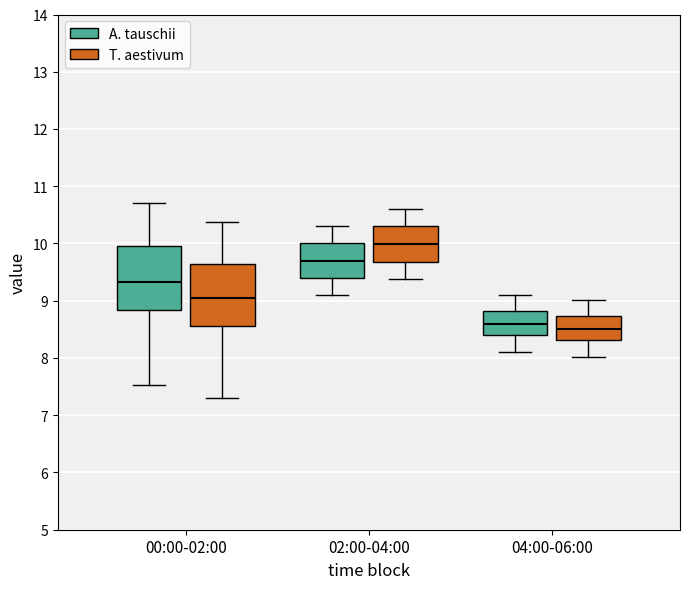

Reading left to right, transcribe this box plot: for each box, give where its median line is, the range the box spans, and where its two whiskers end, as read against the y-axis. The values are not printed on the chart, so give them approximately, as read against the axis.

00:00-02:00 (A. tauschii): median 9.3, box 8.8 to 9.9, whiskers 7.5 to 10.7
00:00-02:00 (T. aestivum): median 9.0, box 8.6 to 9.6, whiskers 7.3 to 10.4
02:00-04:00 (A. tauschii): median 9.7, box 9.4 to 10.0, whiskers 9.1 to 10.3
02:00-04:00 (T. aestivum): median 10.0, box 9.7 to 10.3, whiskers 9.4 to 10.6
04:00-06:00 (A. tauschii): median 8.6, box 8.4 to 8.8, whiskers 8.1 to 9.1
04:00-06:00 (T. aestivum): median 8.5, box 8.3 to 8.7, whiskers 8.0 to 9.0